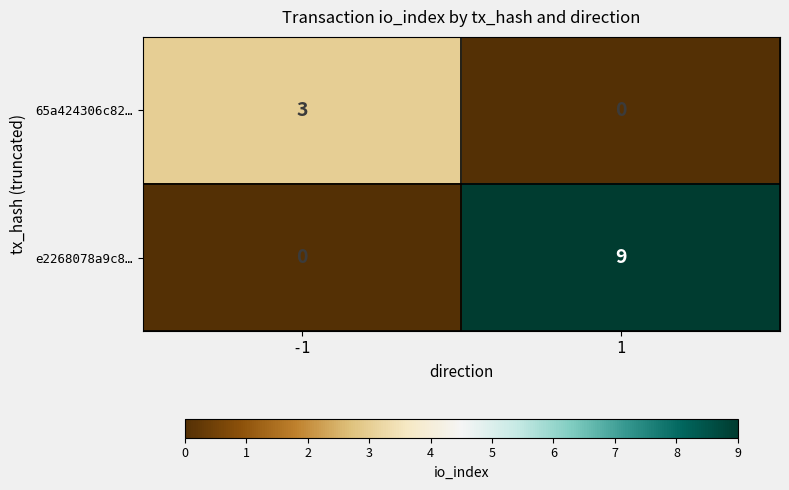

Which series has the largest total across all categories?

e2268078a9c8…